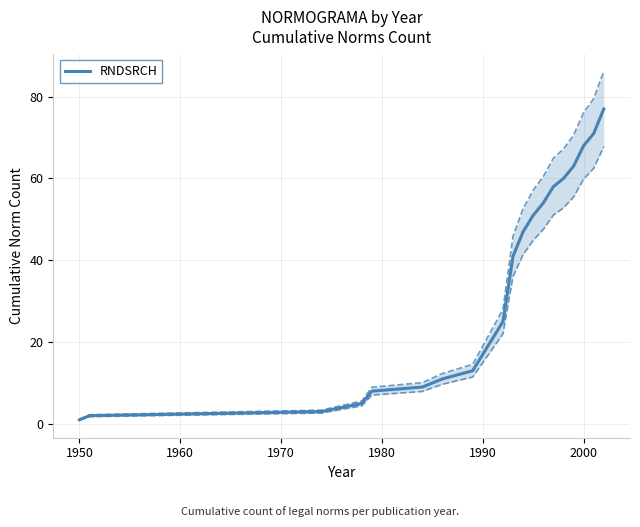

Reading left to right, transcribe all the data shown in this chart.

1	2	3	5	8	9	11	13	21	25	41	47	51	54	58	60	63	68	71	77